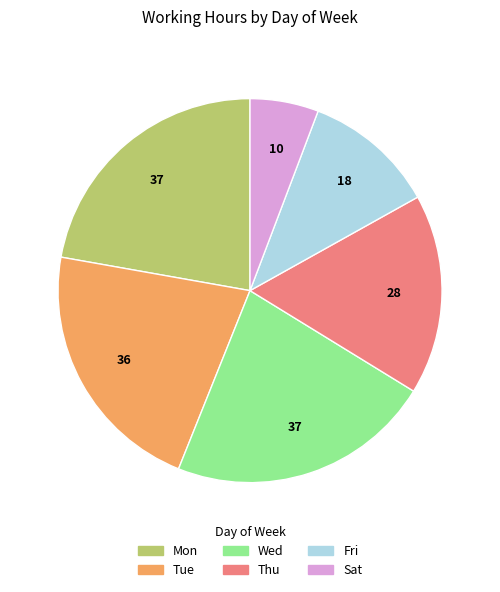

Is there a majority slice in this chart?

No